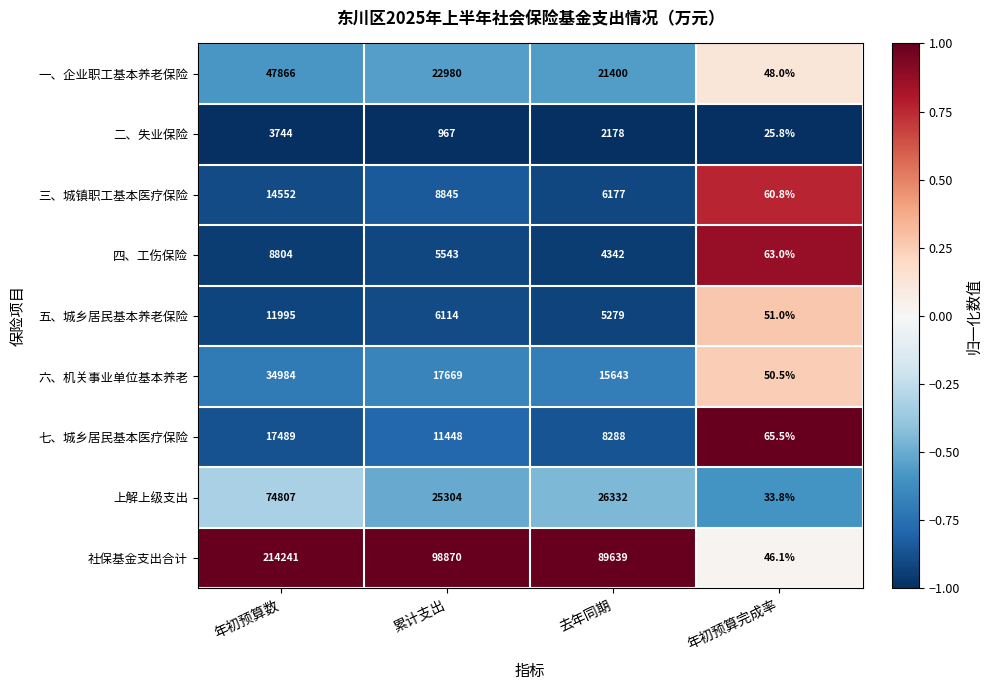

Which series has the largest range (max minus min)?

社保基金支出合计